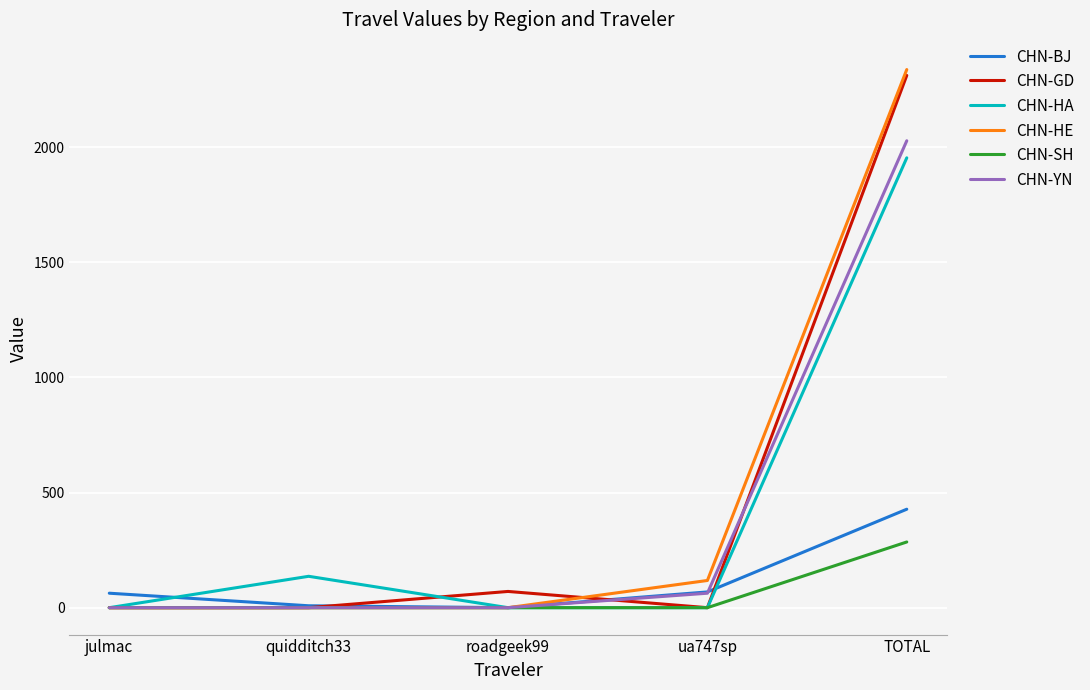

Which series has the largest range (max minus min)?

CHN-HE